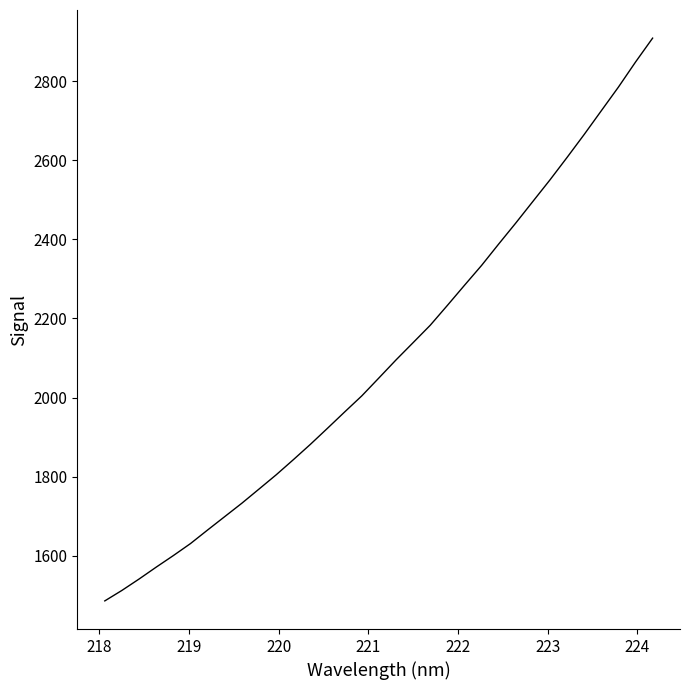

What is the greatest value displayed?

2909.2